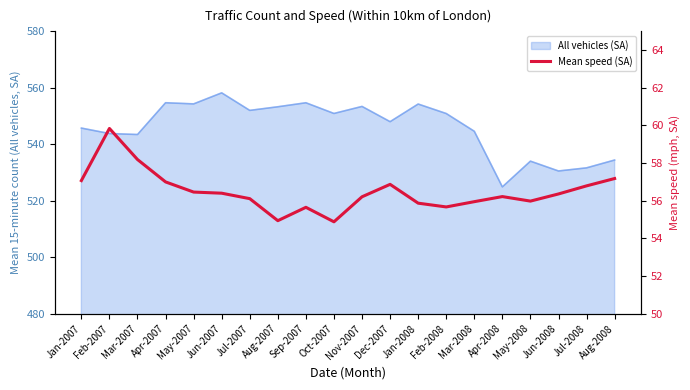

True or false: the data shows 17.6 at Sep-2007.

False